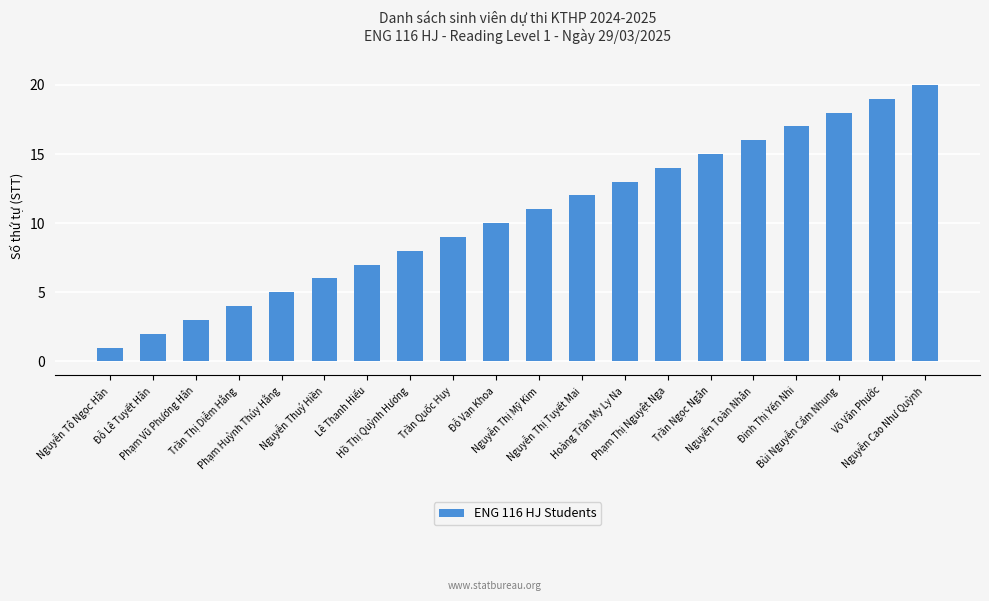

What is the difference between the second highest and second lowest values?

17